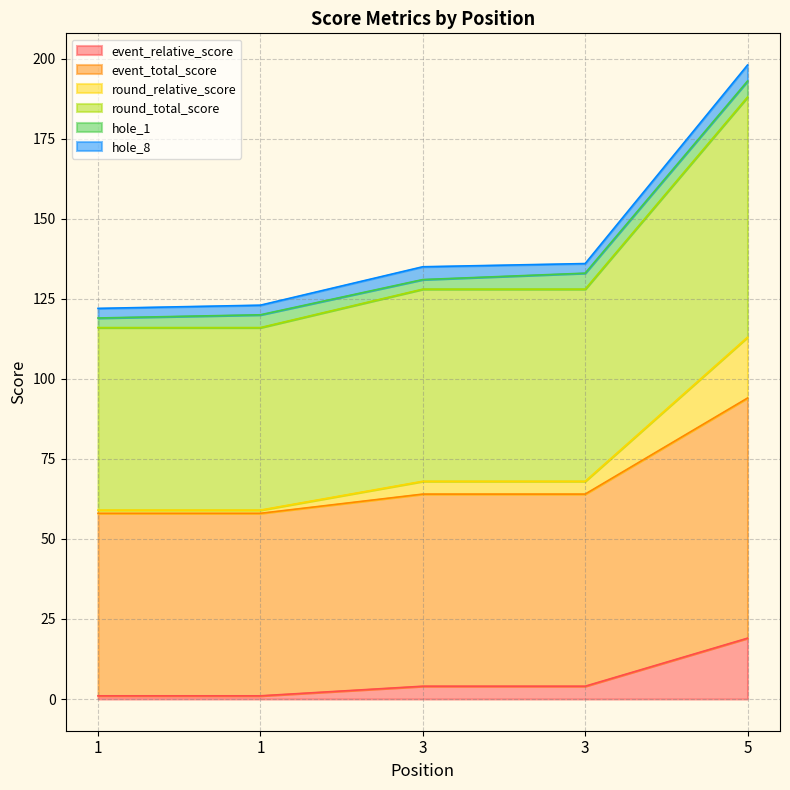

Is it true that round_total_score equals 128 at 3?

True